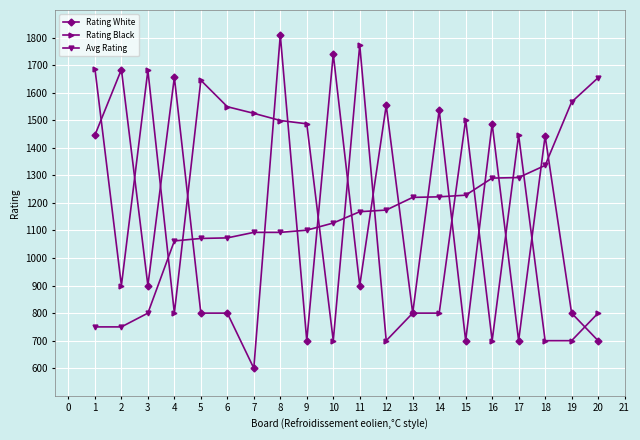

What is the difference between the highest and lowest values at 20?

954